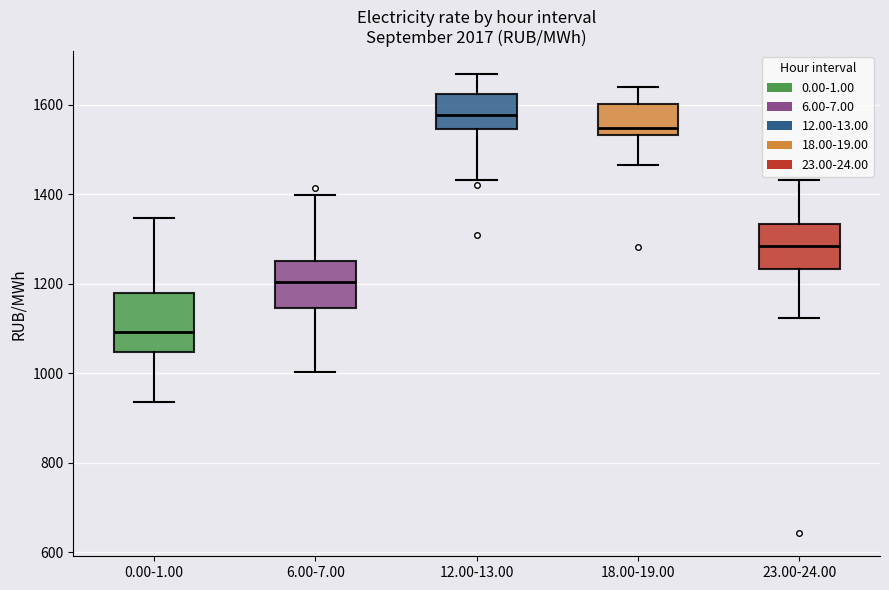

Reading left to right, read every box against the y-axis: the position of its median line, the range the box covers, and the ends of its whiskers. The values are not printed on the chart, so give them approximately, as read against the axis.

0.00-1.00: median 1100, box 1040 to 1180, whiskers 940 to 1340
6.00-7.00: median 1200, box 1140 to 1260, whiskers 1000 to 1400
12.00-13.00: median 1580, box 1540 to 1620, whiskers 1440 to 1660
18.00-19.00: median 1540 (just above the box's lower edge), box 1540 to 1600, whiskers 1460 to 1640
23.00-24.00: median 1280, box 1240 to 1340, whiskers 1120 to 1440